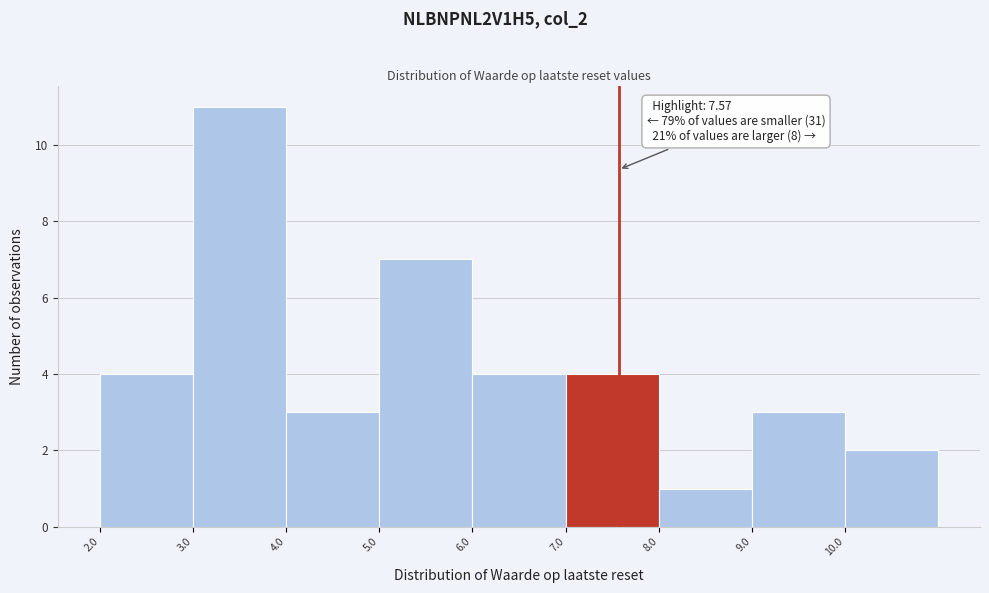

Which range on the x-axis has the tallest bar?

3 to 4